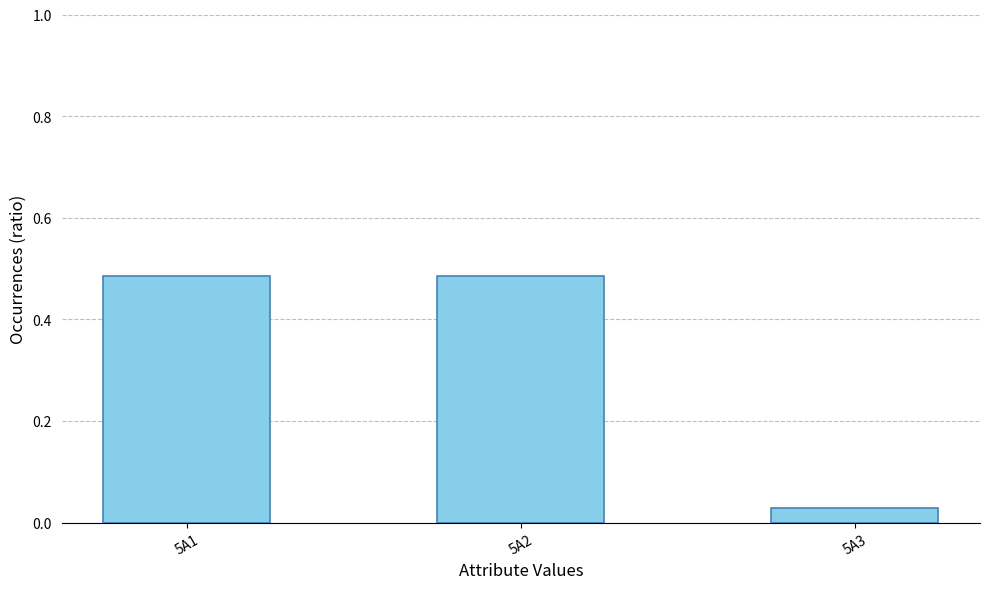

Between 5A2 and 5A3, which is larger?

5A2